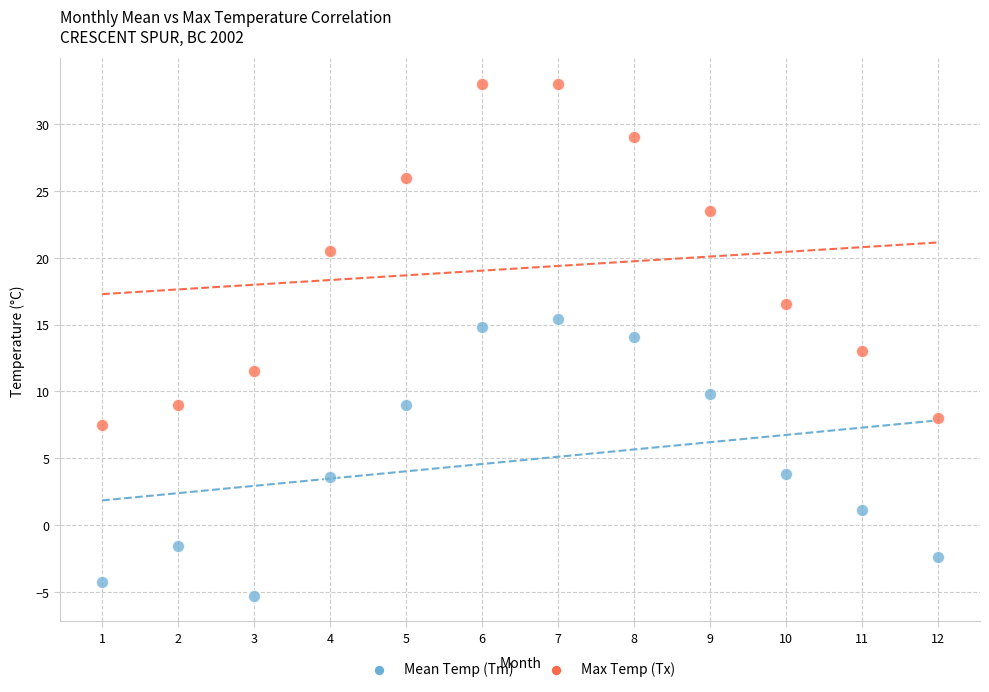

Across all data points, what is the range of Y values (max minus min)?

38.3